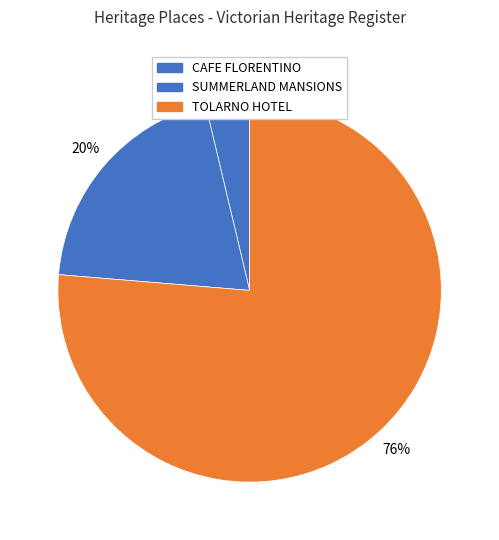

To the nearest percent, what portion does SUMMERLAND MANSIONS represent?

20%